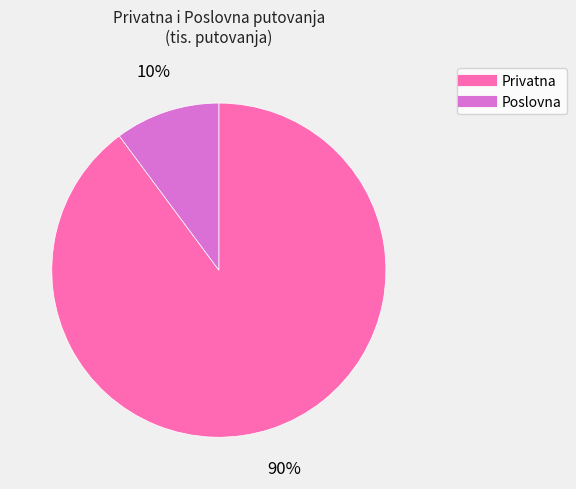

Which slice is the smallest?

Poslovna